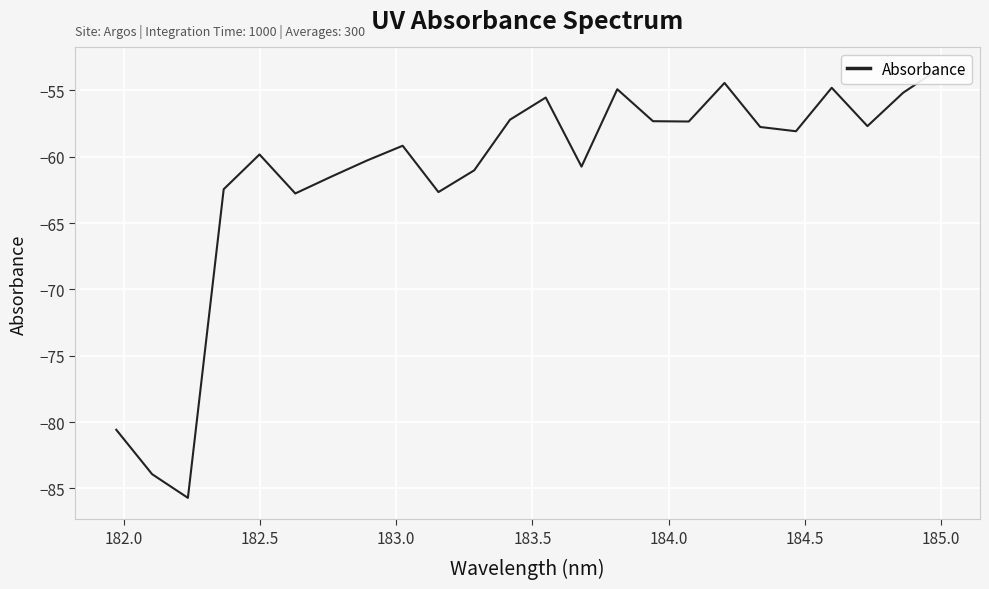

How many data points does each series have?

24